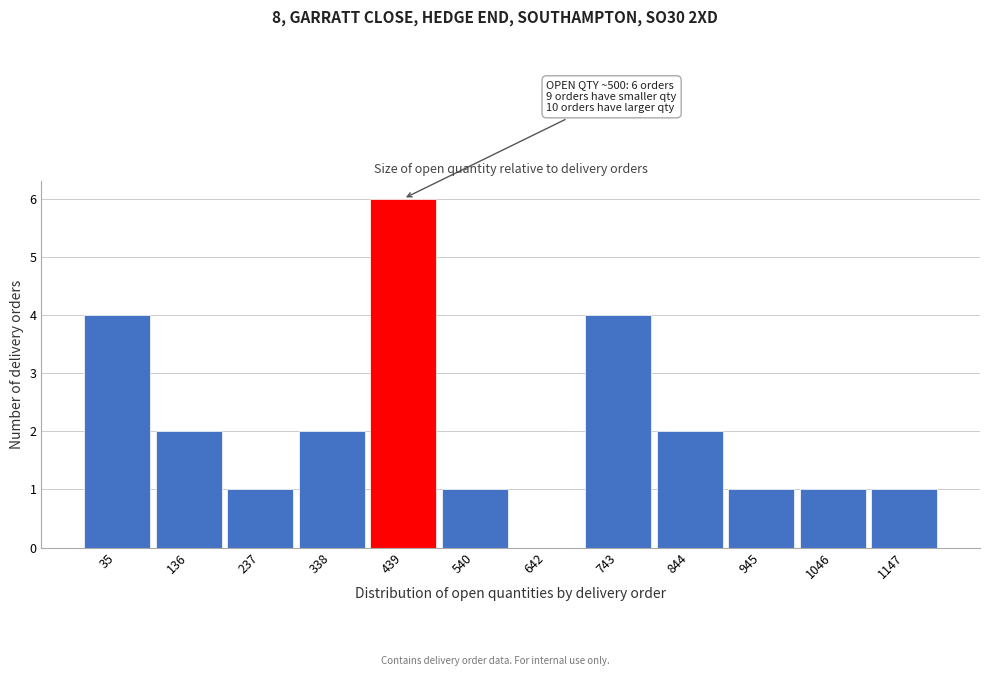

Reading left to right, transcribe all the data shown in this chart.

35=4	136=2	237=1	338=2	439=6	540=1	642=0	743=4	844=2	945=1	1046=1	1147=1